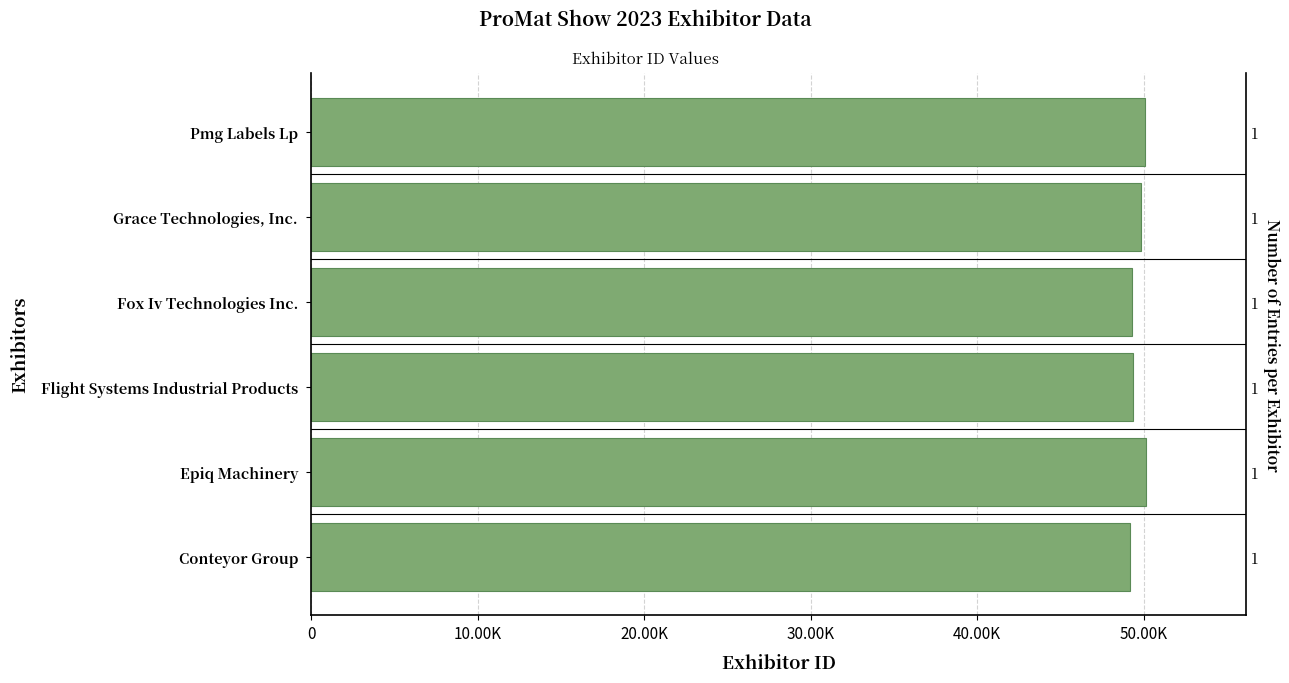

What is the greatest value displayed?

50114